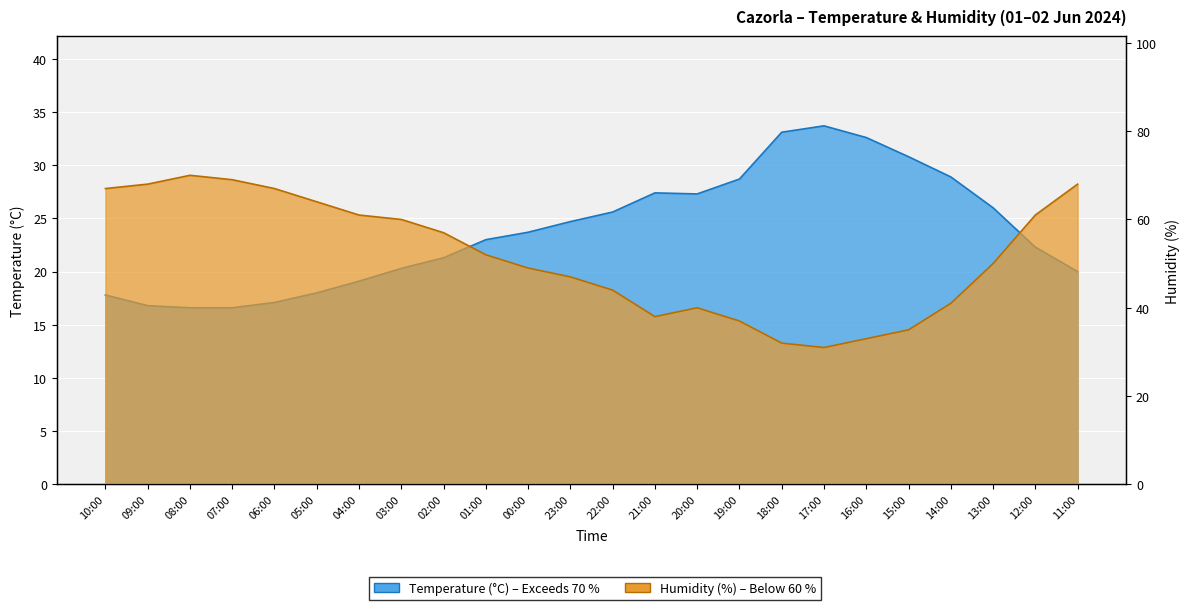

Reading right to left, transcribe all the data shown in this chart.

Temperature (C): 11:00=20.0	12:00=22.3	13:00=26.0	14:00=28.9	15:00=30.8	16:00=32.6	17:00=33.7	18:00=33.1	19:00=28.7	20:00=27.3	21:00=27.4	22:00=25.6	23:00=24.7	00:00=23.7	01:00=23.0	02:00=21.3	03:00=20.3	04:00=19.1	05:00=18.0	06:00=17.1	07:00=16.6	08:00=16.6	09:00=16.8	10:00=17.8
Humidity (%): 11:00=68.0	12:00=61.0	13:00=50.0	14:00=41.0	15:00=35.0	16:00=33.0	17:00=31.0	18:00=32.0	19:00=37.0	20:00=40.0	21:00=38.0	22:00=44.0	23:00=47.0	00:00=49.0	01:00=52.0	02:00=57.0	03:00=60.0	04:00=61.0	05:00=64.0	06:00=67.0	07:00=69.0	08:00=70.0	09:00=68.0	10:00=67.0